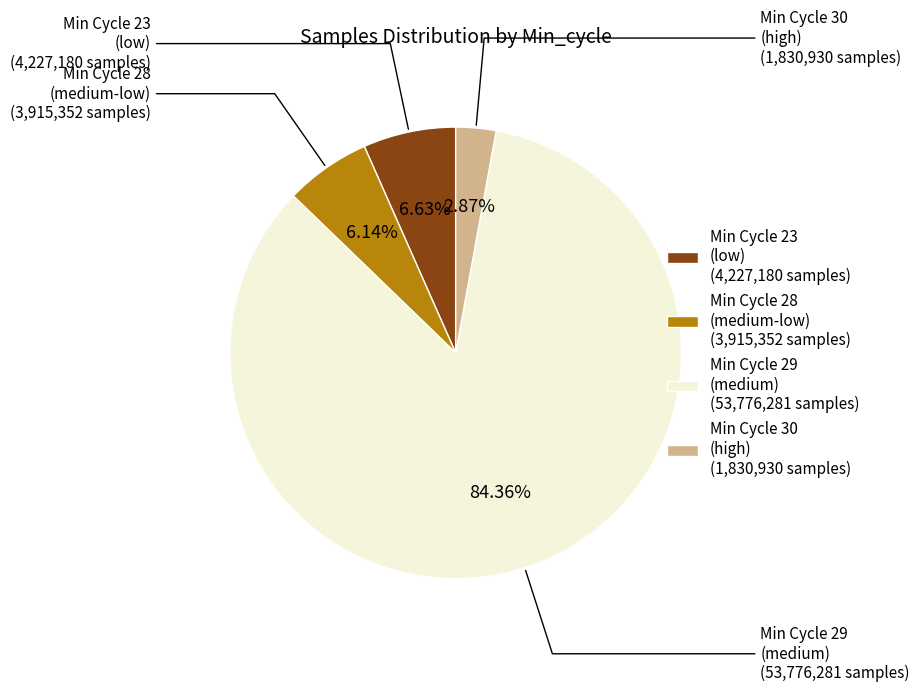

How many slices are in this pie chart?

4